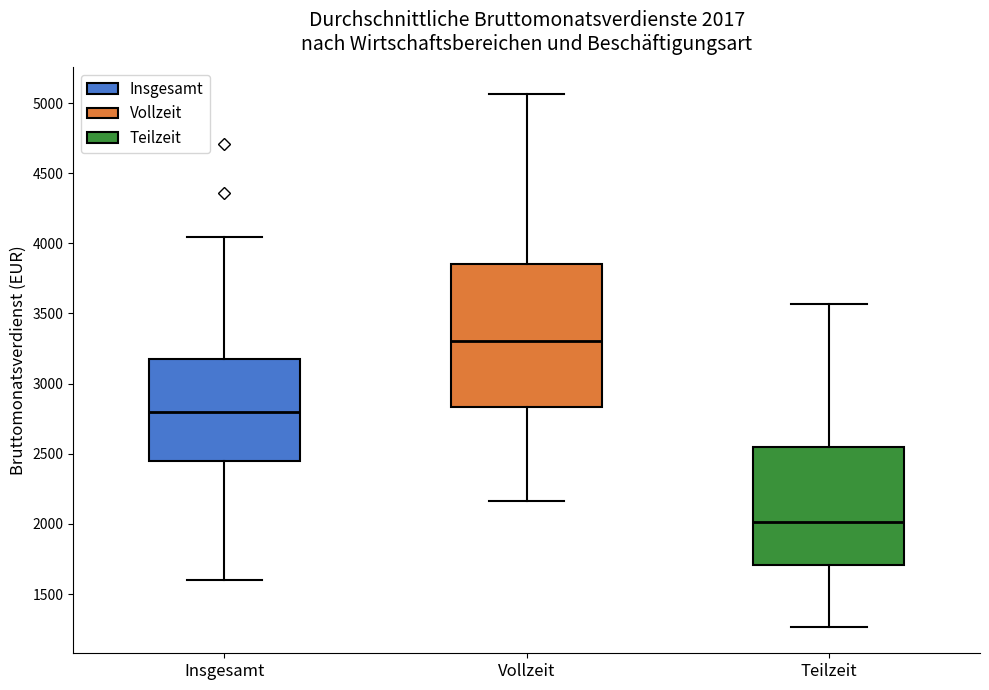

Comparing the boxes themselves (not the whiskers), which one is the tallest?

Vollzeit